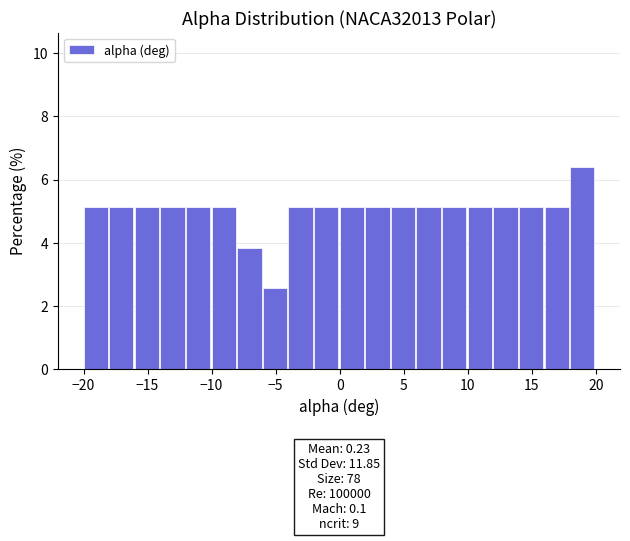

Which range on the x-axis has the tallest bar?

18 to 20